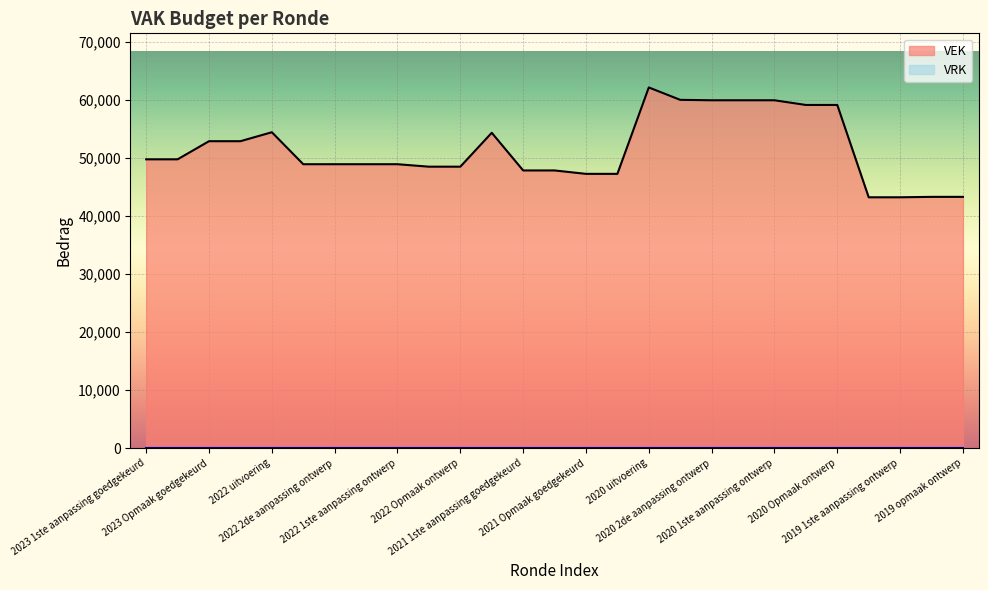

At which label does the data first exceed 48933?

2023 1ste aanpassing goedgekeurd